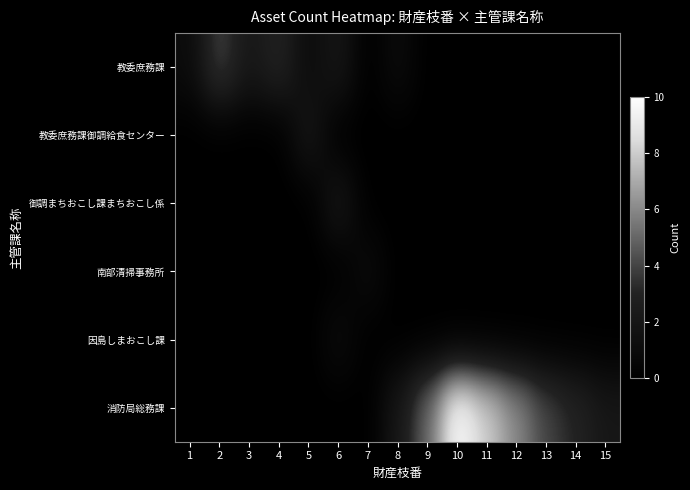

At which category does the chart reach its peak across all series?

10